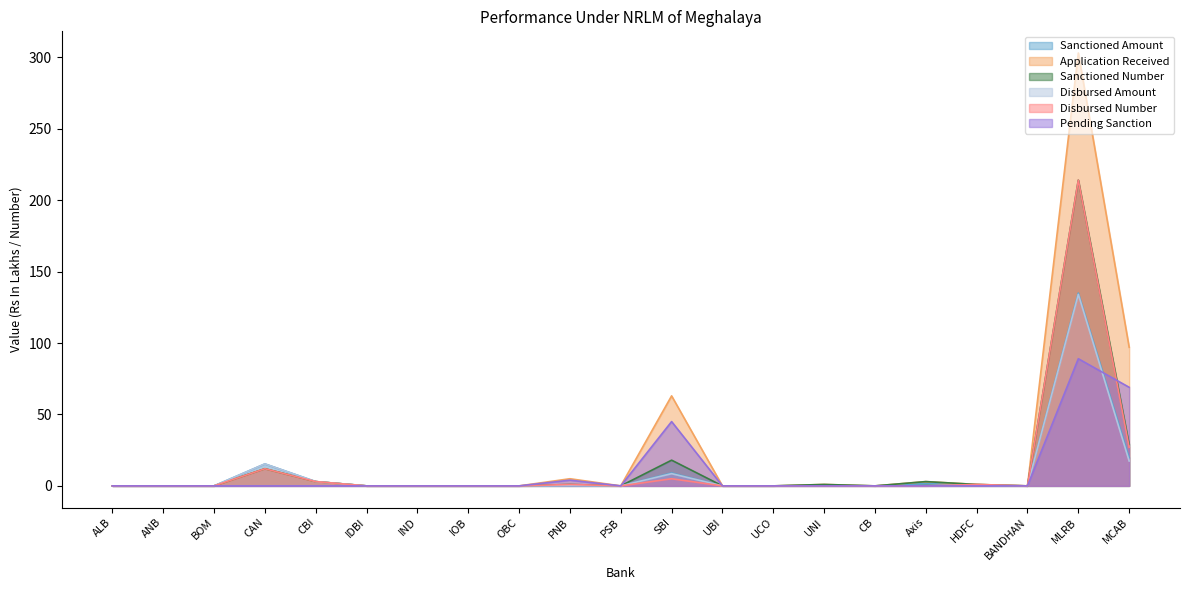

At which category does the chart reach its minimum across all series?

ALB